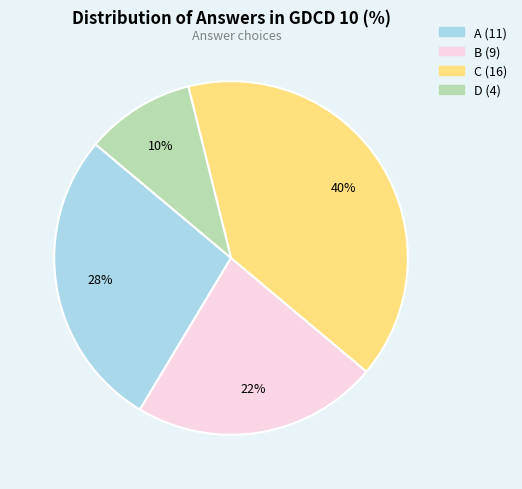

Which slice is the smallest?

D